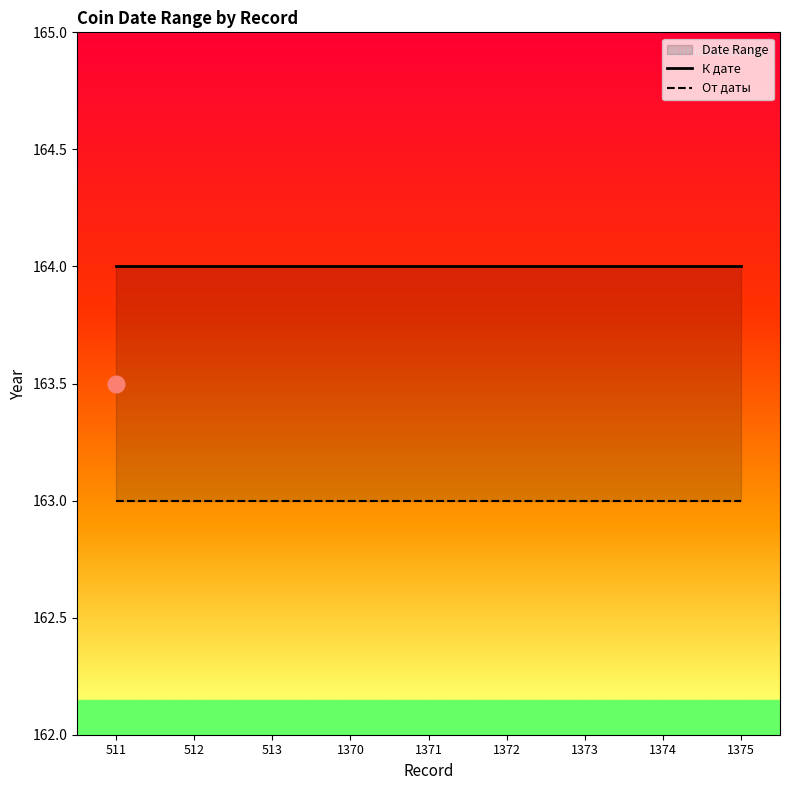

Rank the series by their maximum value, from highest to lowest.

К дате, От даты